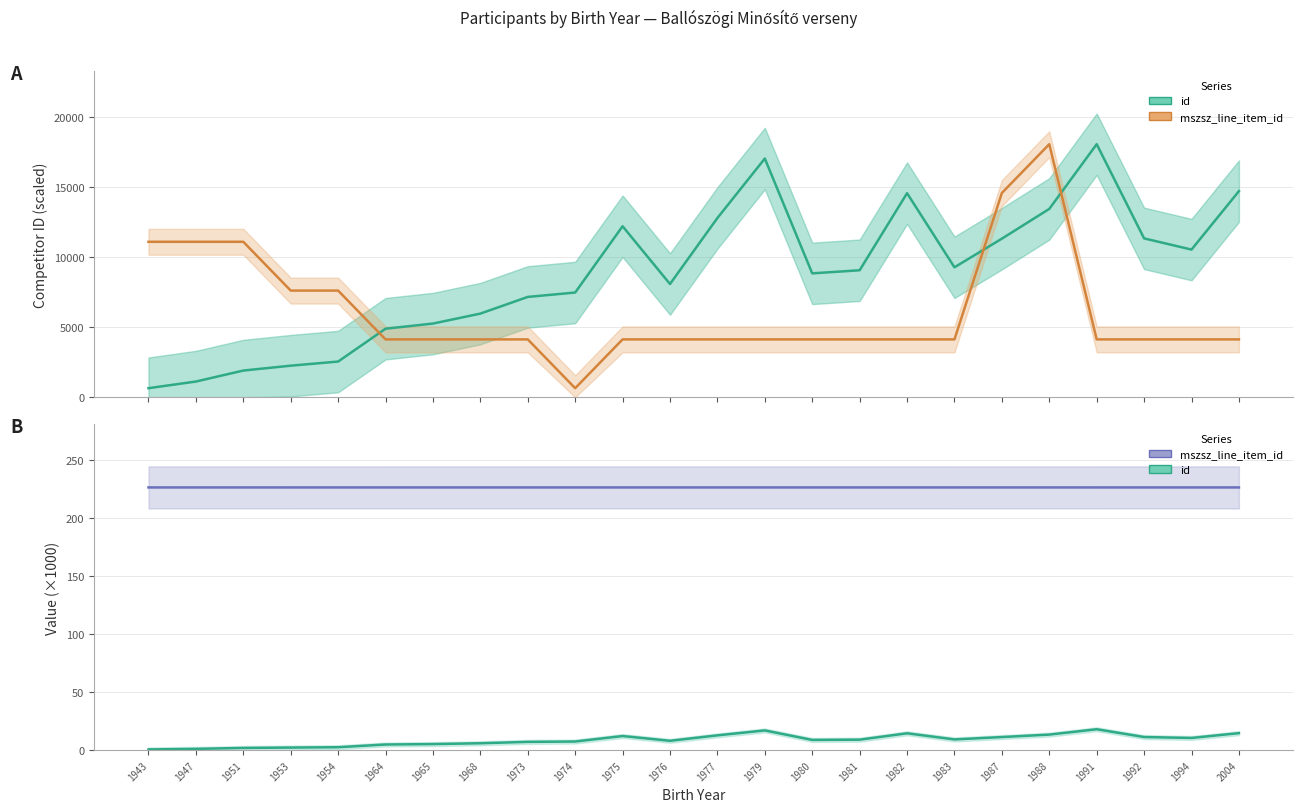

Where is mszsz_line_item_id nearest to the value 226?

1974